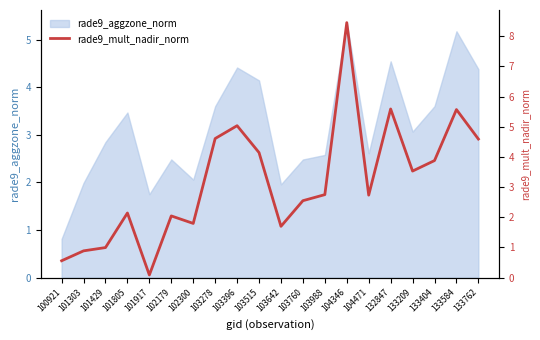

At which label does rade9_aggzone_norm first exceed 3?

101805